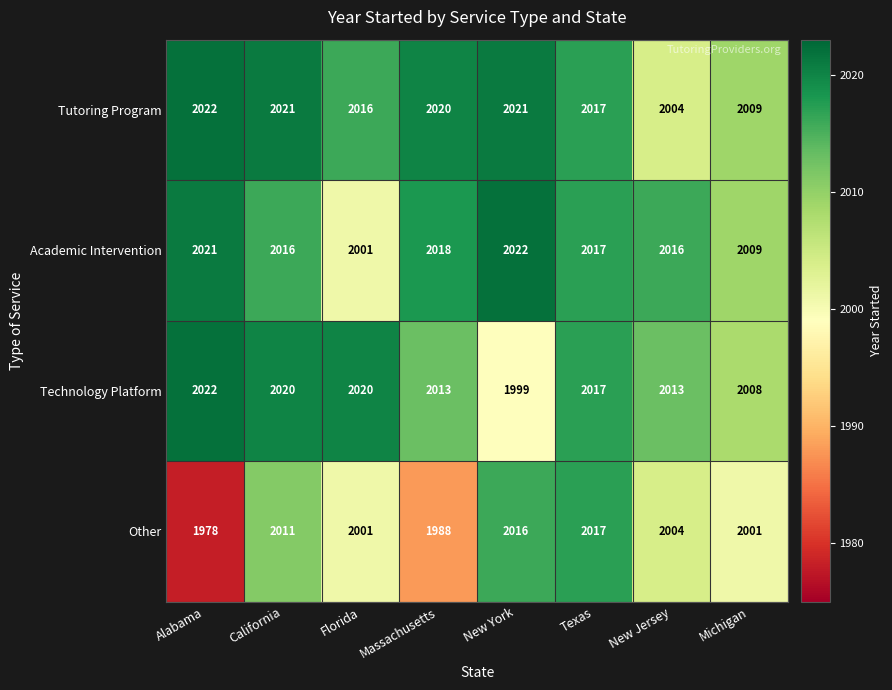

Which series has the largest range (max minus min)?

Other